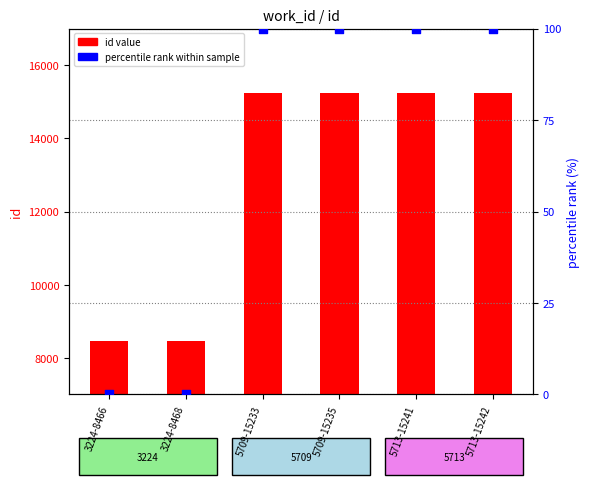

Is the value of id value at 5713-15242 greater than the value of percentile rank within sample at 5709-15235?

Yes